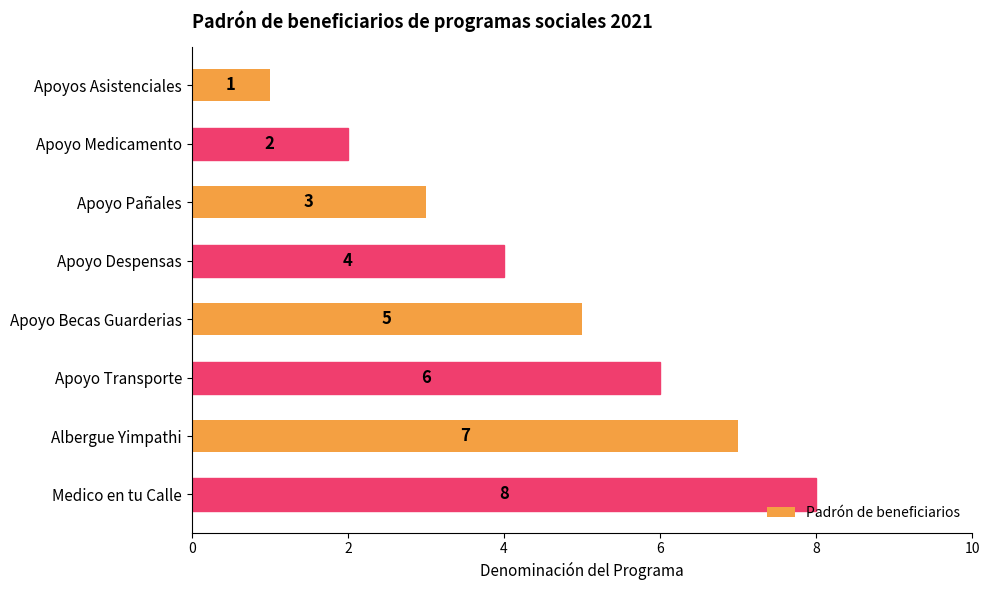

What is the label of the 8th bar from the top?

Medico en tu Calle